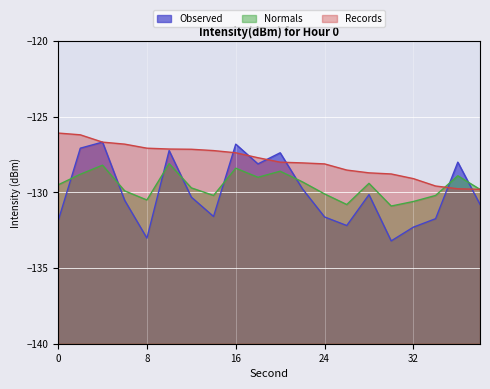

The value of Normals at 24 is -130.1. True or false?

True